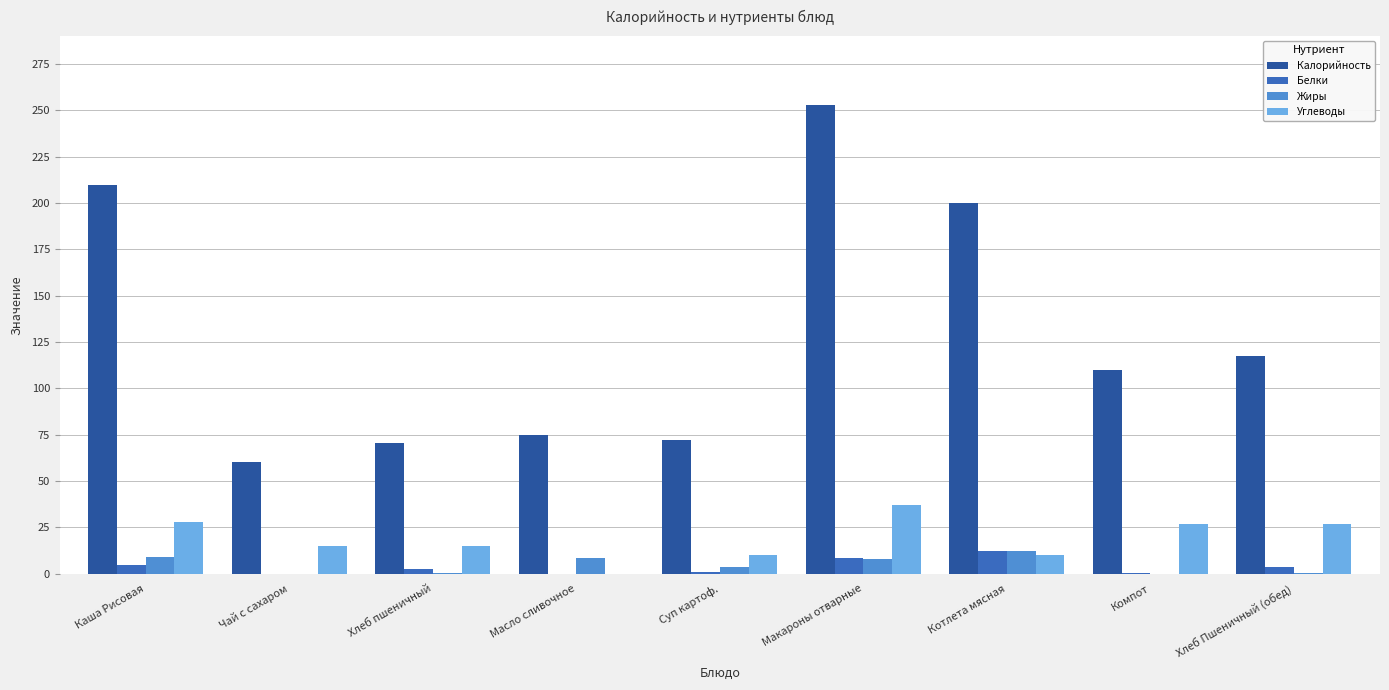

At which label does Углеводы first exceed 15?

Каша Рисовая